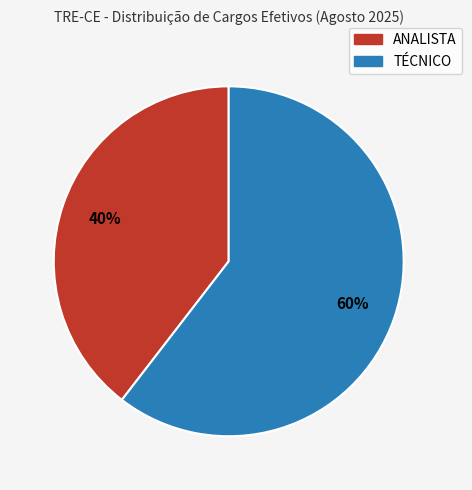

To the nearest percent, what is the average slice percentage?

50%